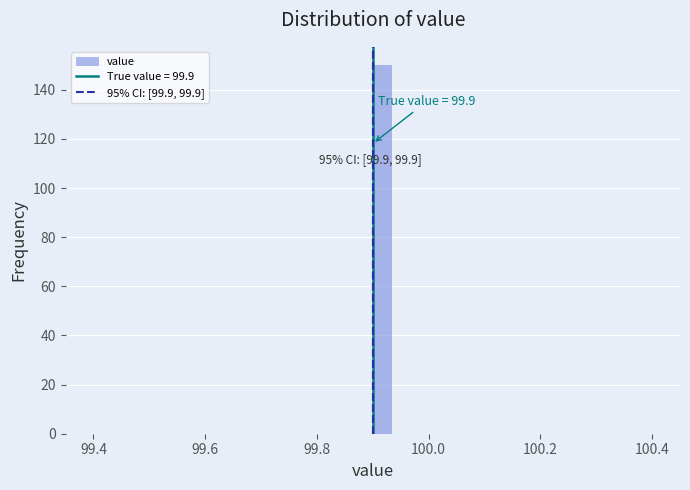

Around what value on the x-axis is the tallest bar? Give the approximate position of its centre, as read against the axis.

99.92